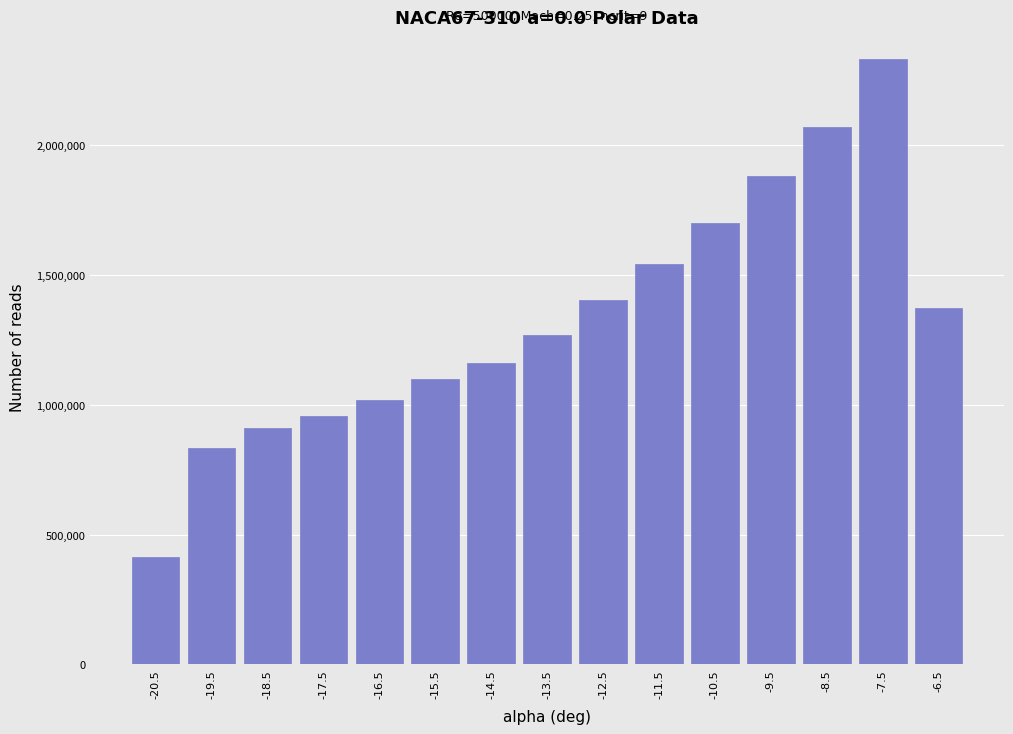

Reading left to right, what are all the values shown in this chart?

413394.0	835391.3	912444.9	956606.8	1017513.6	1101138.9	1162319.4	1269914.2	1402377.6	1542215.9	1700347.8	1881580.5	2071923.2	2333869.1	1375137.5